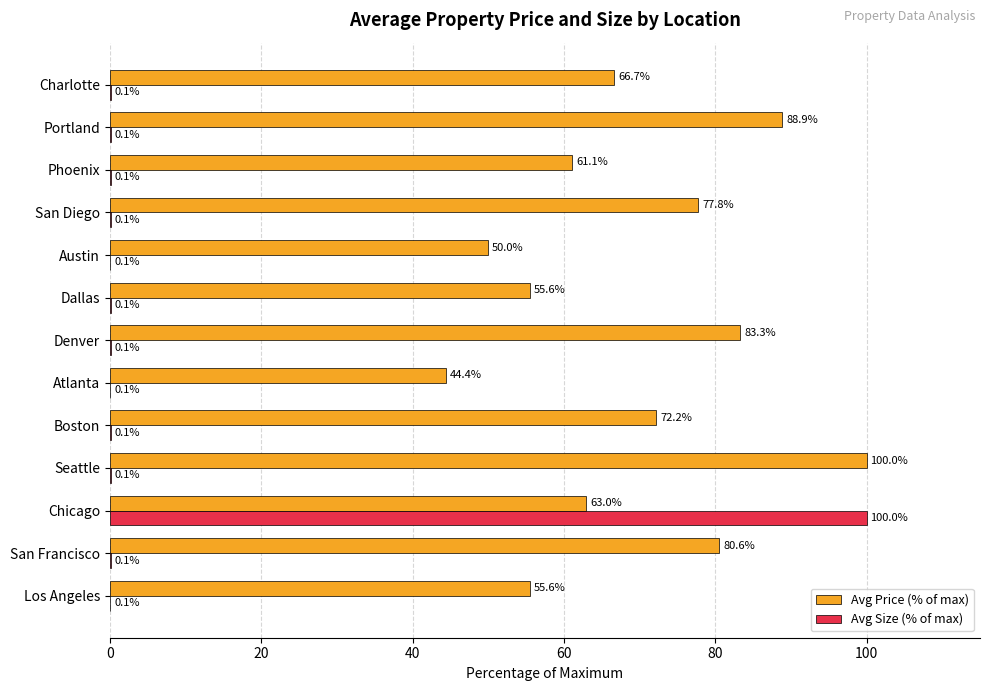

Is the value of Avg Price (% of max) at Chicago greater than the value of Avg Size (% of max) at Dallas?

Yes